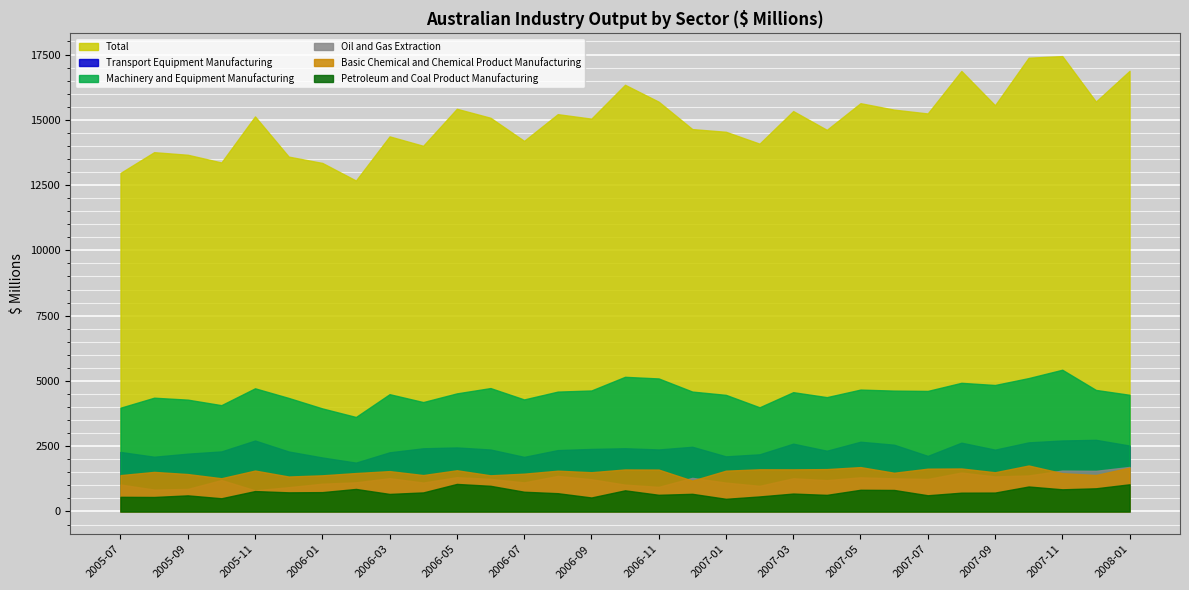

At which category does the chart reach its minimum across all series?

2007-01